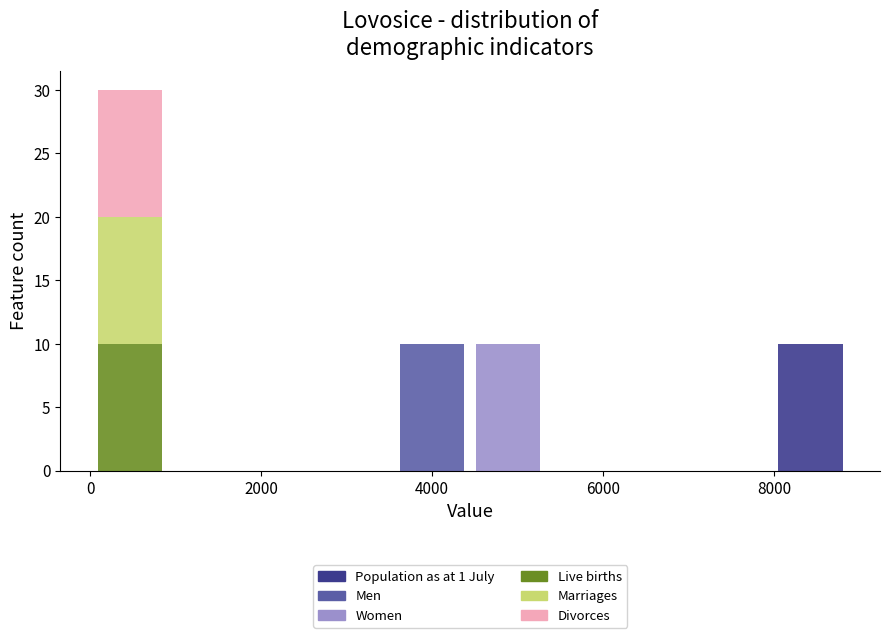

What is the total height of the stacked bar covering 4400 to 5400 on the x-axis? Neither the bar edges nor the heights are printed on the chart, so give them approximately, as read against the axes.

10